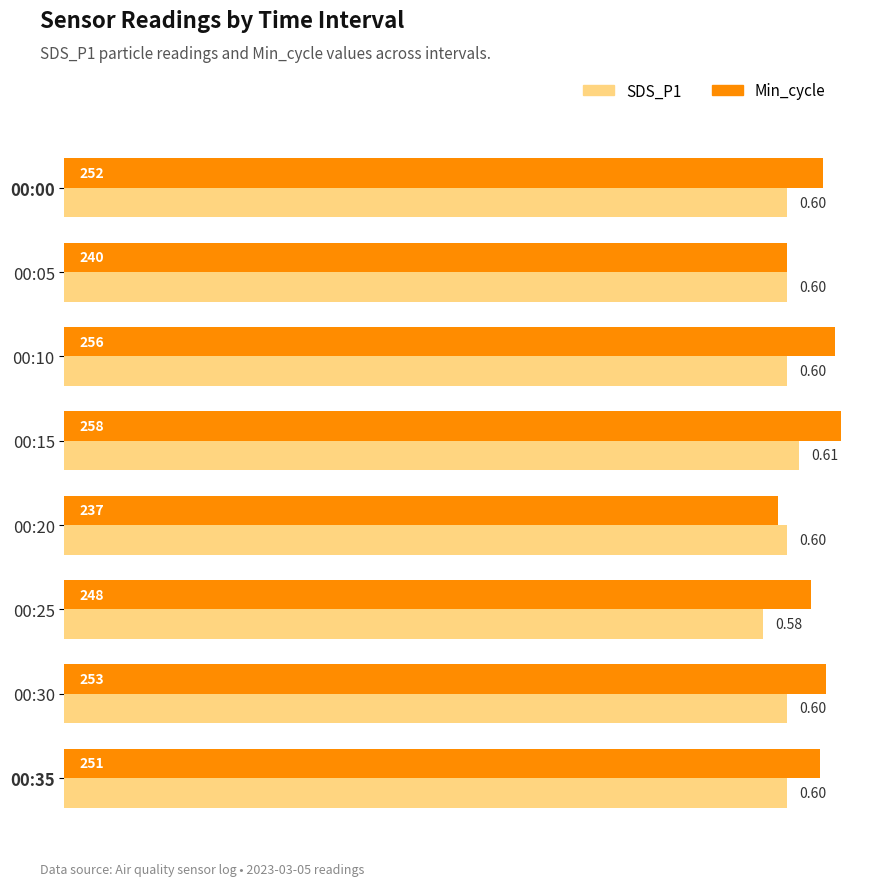

What is the total value across all series at 00:35?

491.0